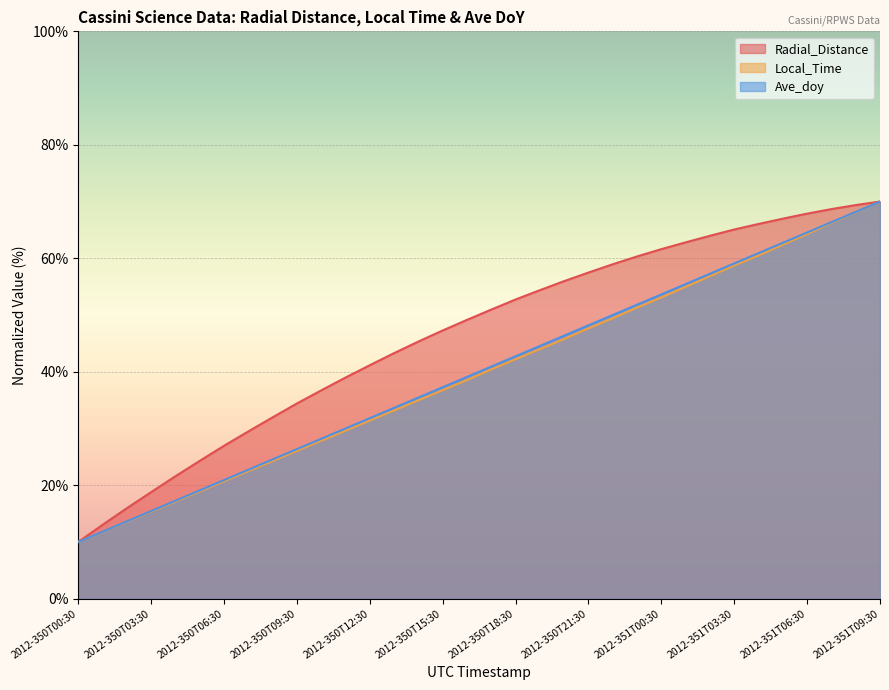

True or false: Radial_Distance and Ave_doy cross at least once.

False